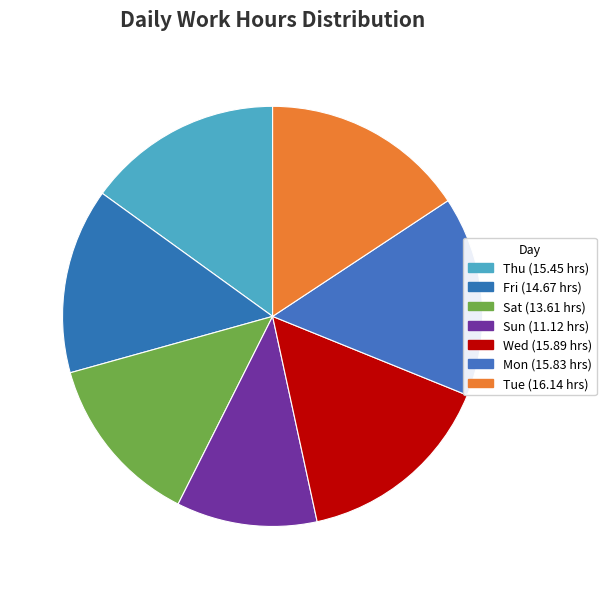

Does Wed account for over 50% of the chart?

No